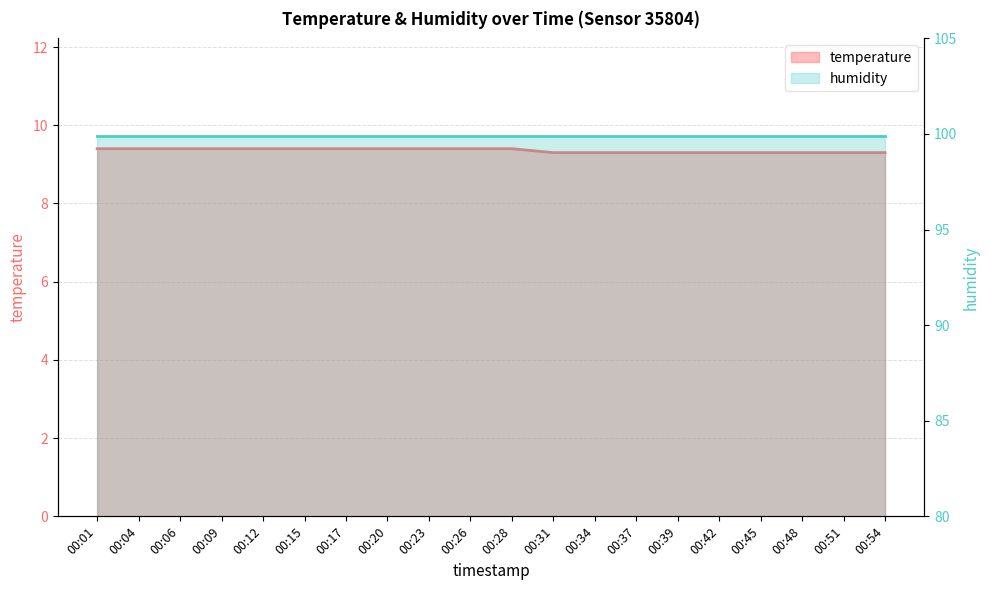

Between 00:54 and 00:48, which is larger?

00:54